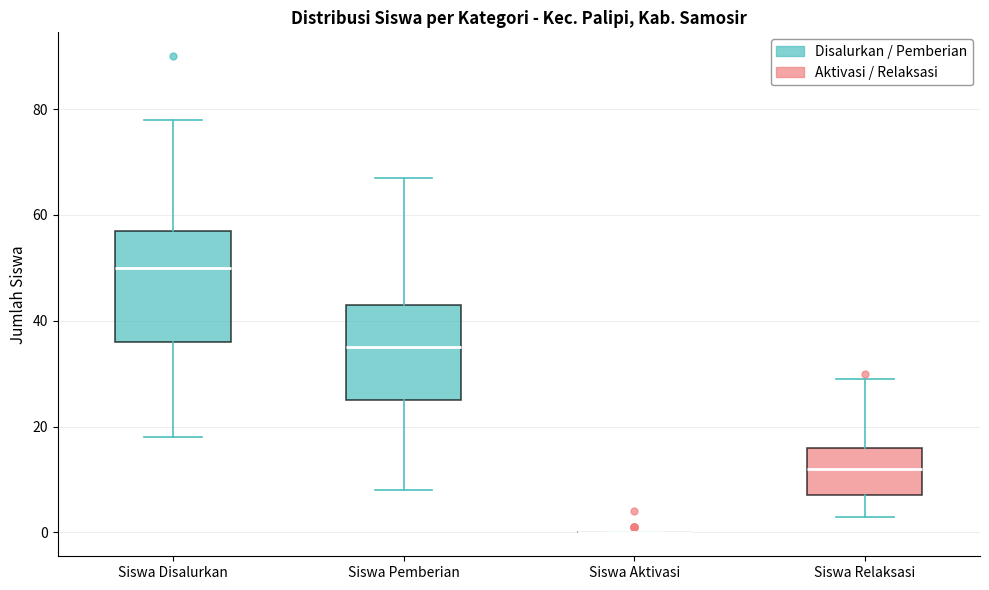

Reading left to right, read every box against the y-axis: the position of its median line, the range the box covers, and the ends of its whiskers. The values are not printed on the chart, so give them approximately, as read against the axis.

Siswa Disalurkan: median 50, box 36 to 58, whiskers 18 to 78
Siswa Pemberian: median 36, box 26 to 44, whiskers 8 to 68
Siswa Aktivasi: box collapsed to a line at 0, whiskers 0 to 0
Siswa Relaksasi: median 12, box 8 to 16, whiskers 4 to 30